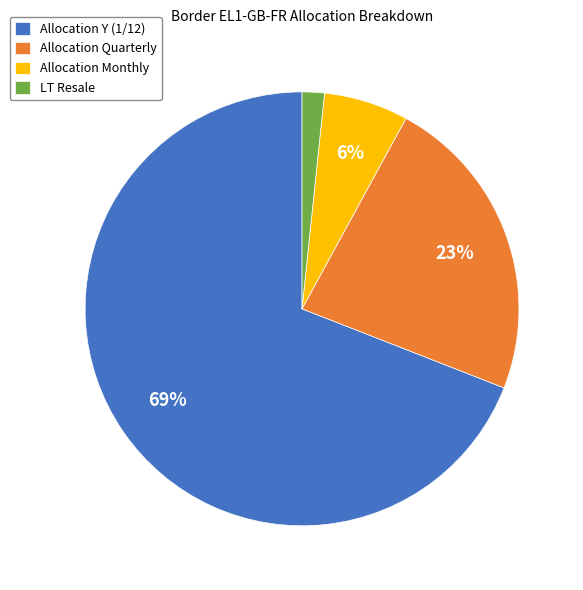

Rank the categories by value from highest to lowest.

Allocation Y (1/12), Allocation Quarterly, Allocation Monthly, LT Resale